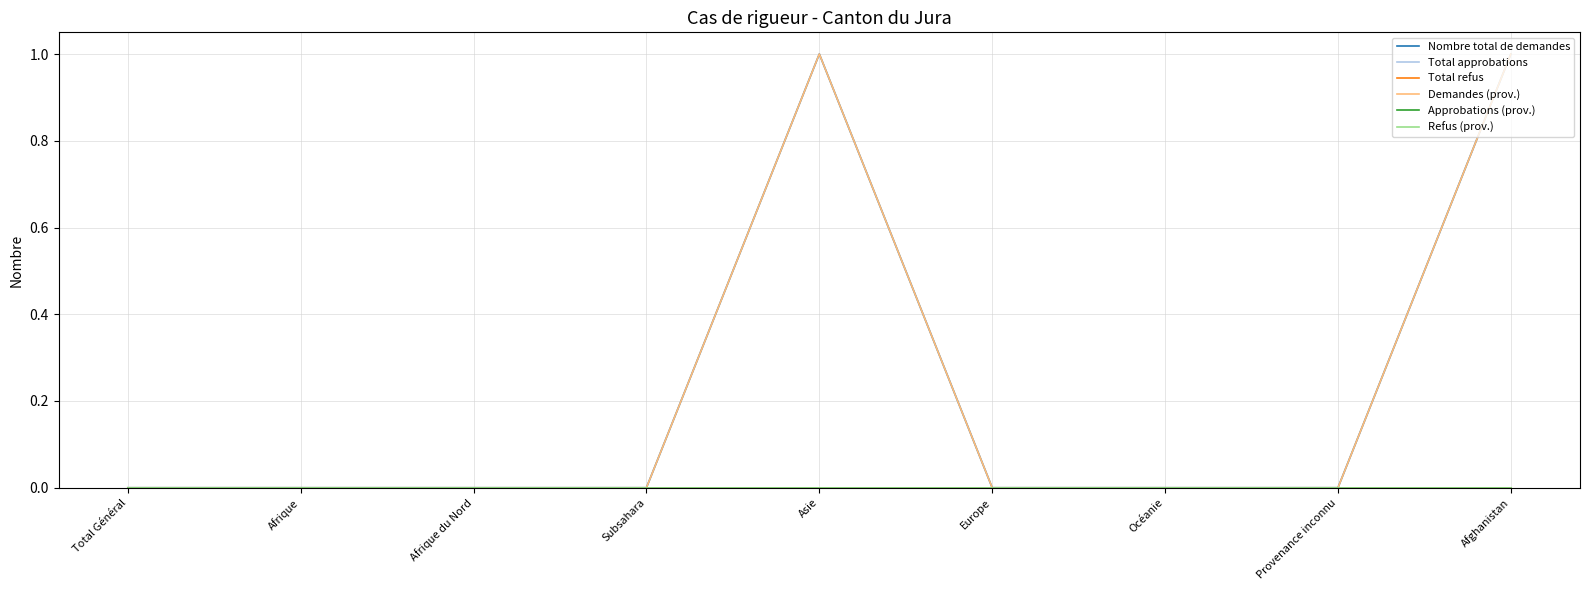

Which series changed the most between Océanie and Afghanistan?

Nombre total de demandes